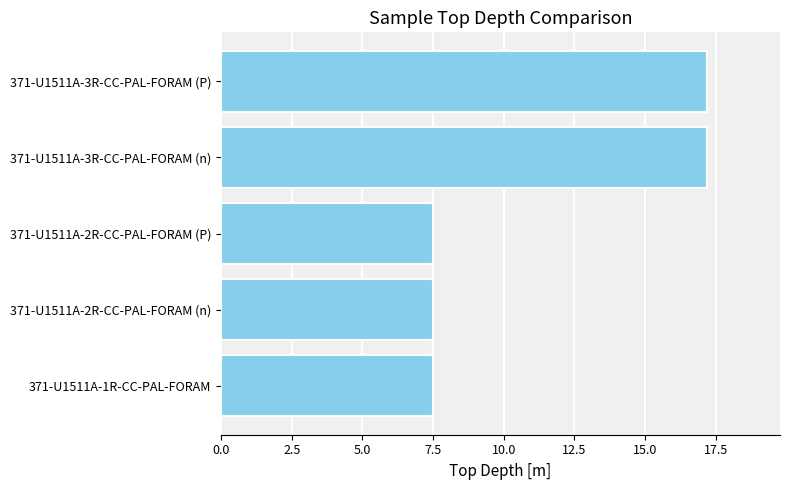

The chart shows a value of 7.5 at 371-U1511A-2R-CC-PAL-FORAM (n). True or false?

True